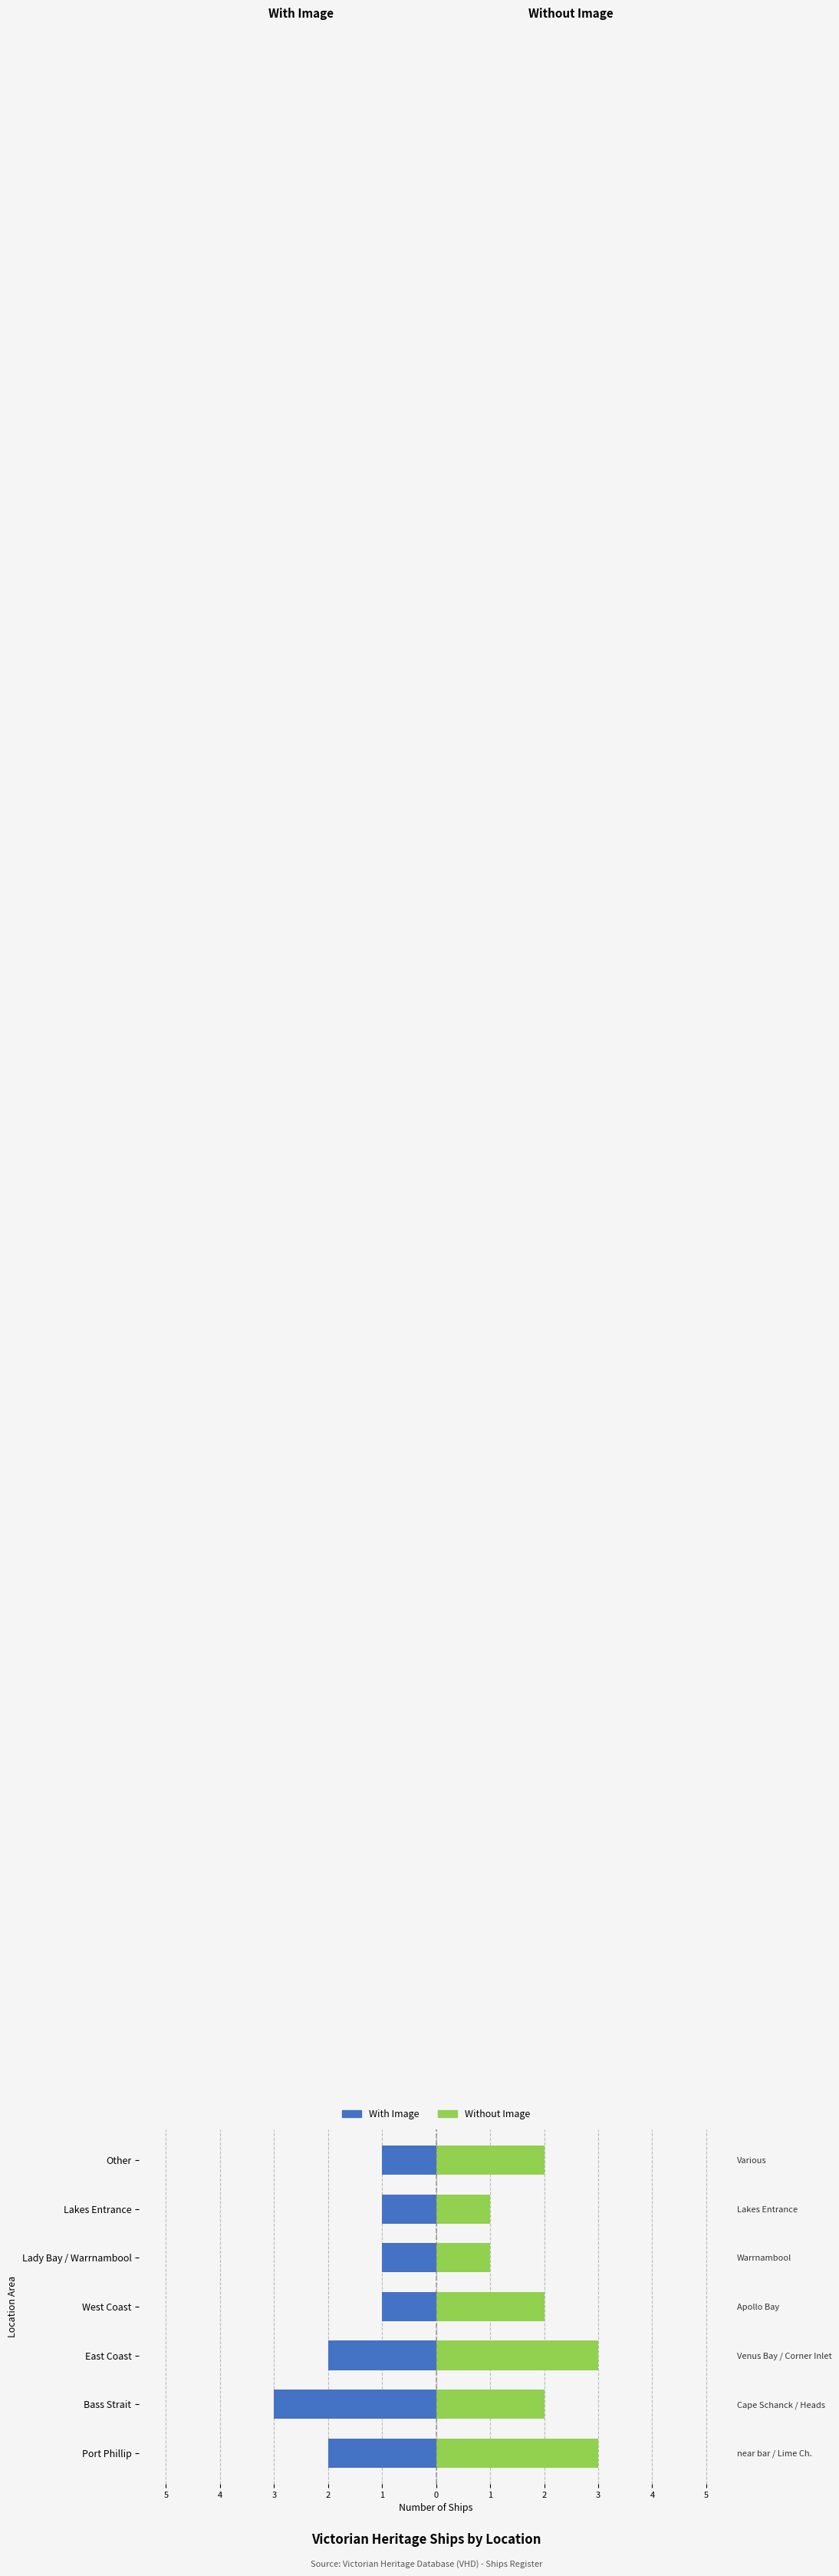

What is the difference between the maximum and minimum values in the With Image series?

2